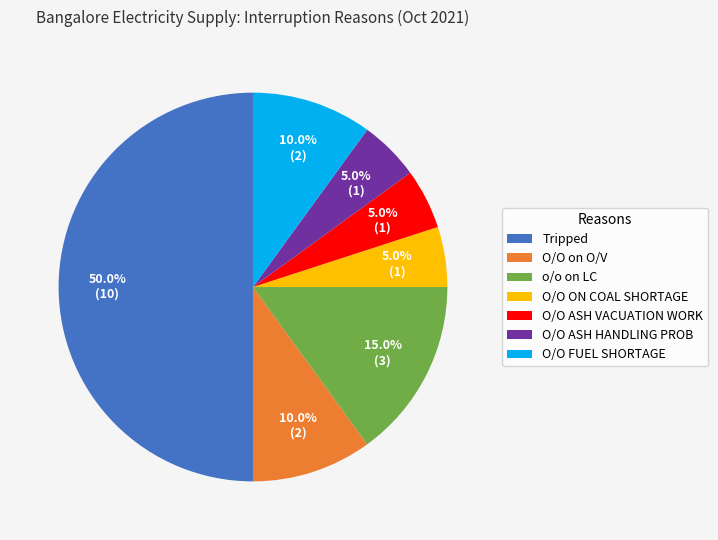

What percentage is the Tripped slice, to the nearest percent?

50%